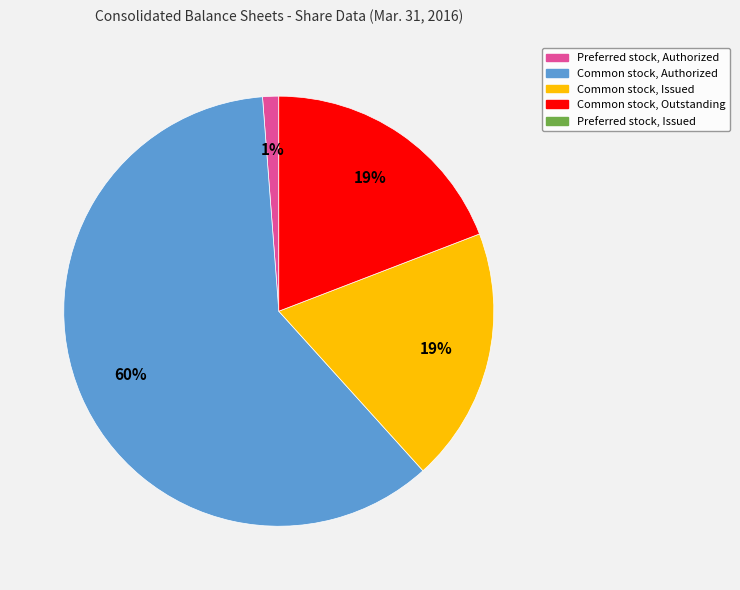

Is there a majority slice in this chart?

Yes